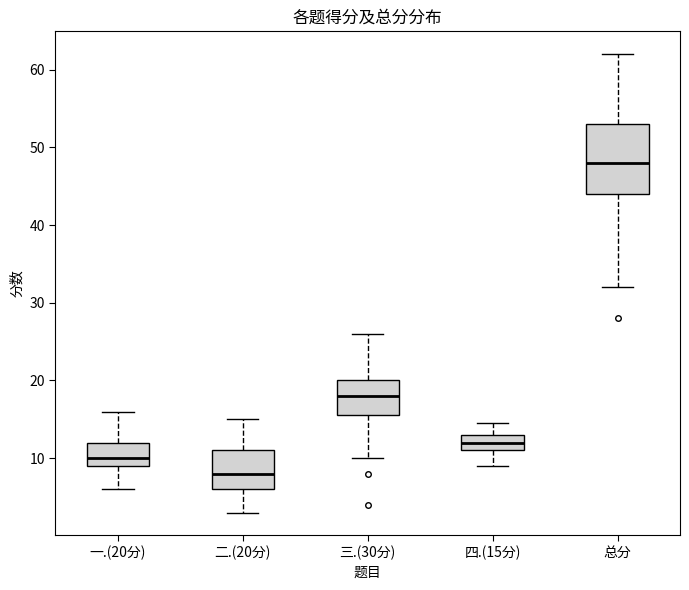

Where does the lower whisker of the box for 三.(30分) end on the y-axis? The values are not printed on the chart, so give them approximately, as read against the axis.

10